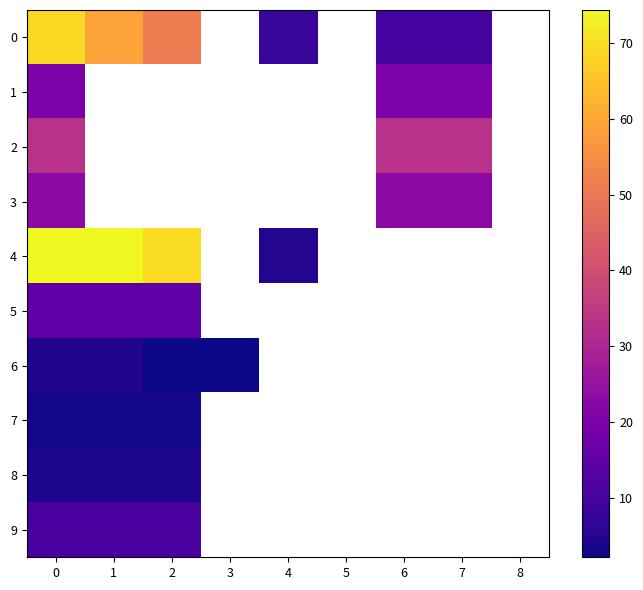

What is the highest value of the row_0 series?

69.0